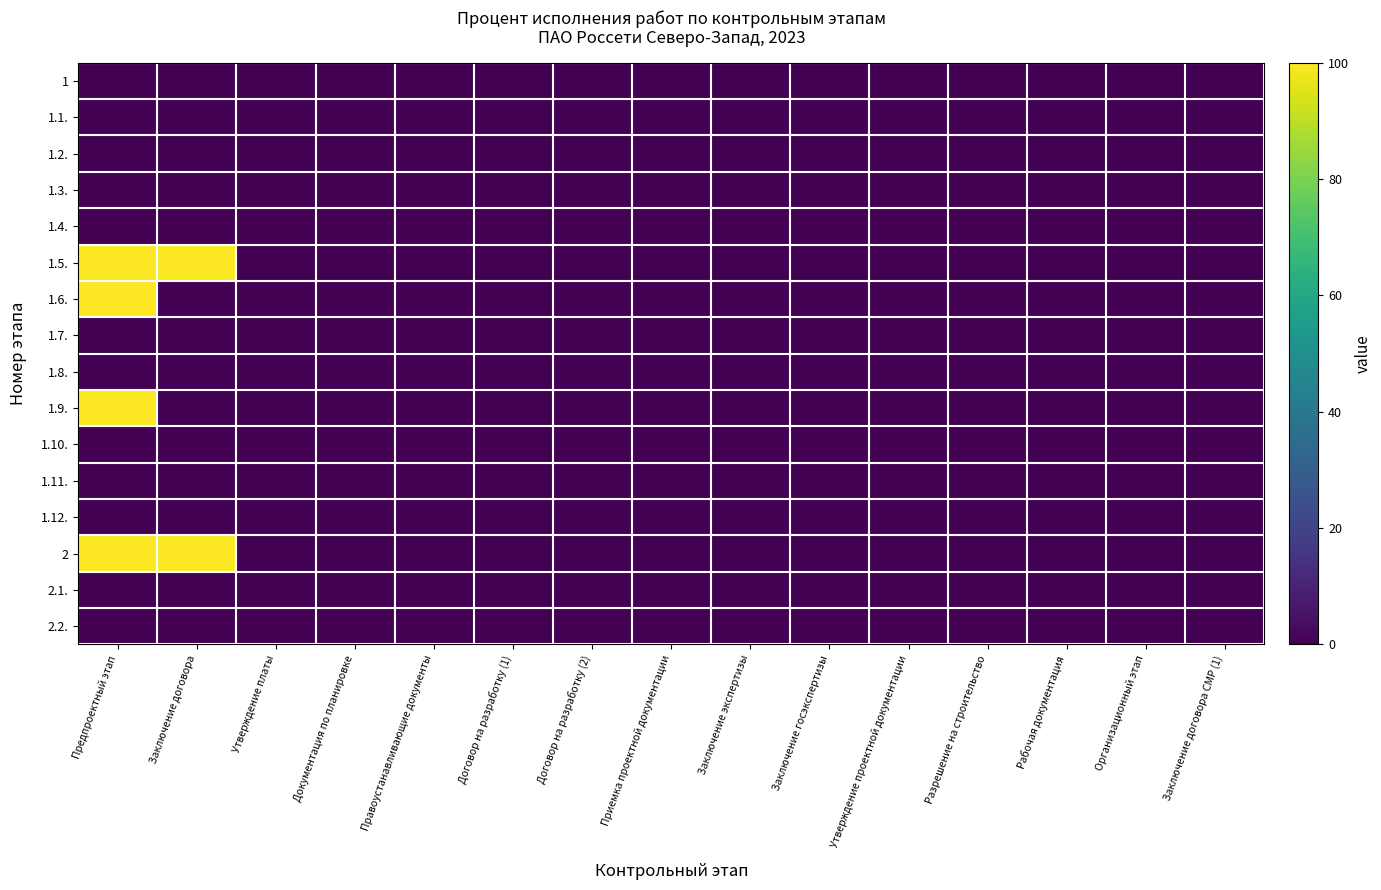

Which series has the largest total across all categories?

1.5.